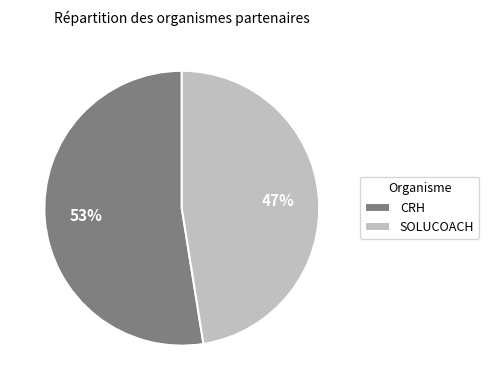

How many segments does this pie chart have?

2